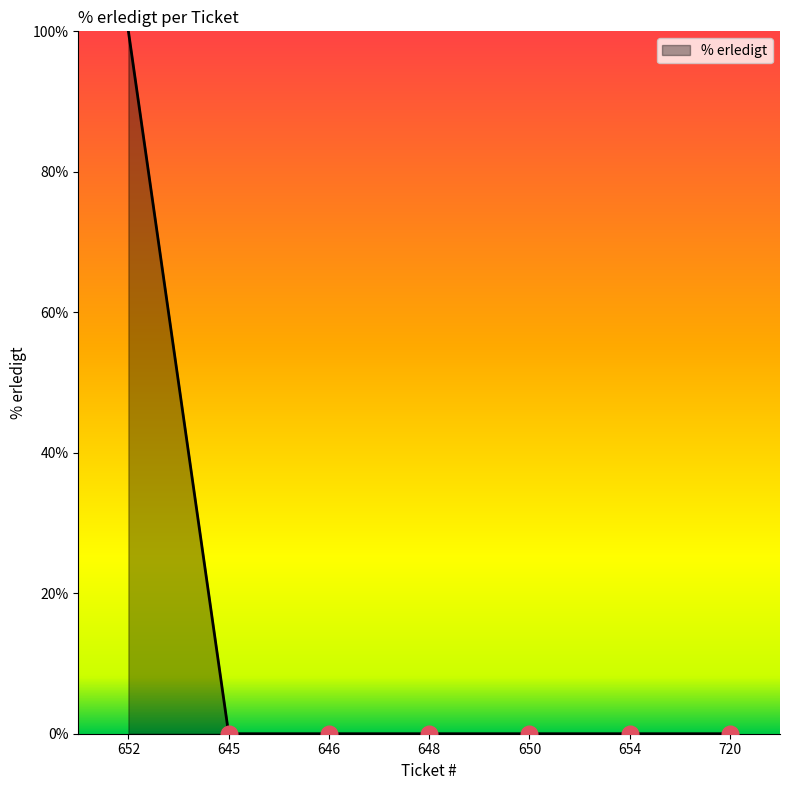

Reading left to right, transcribe all the data shown in this chart.

100	0	0	0	0	0	0